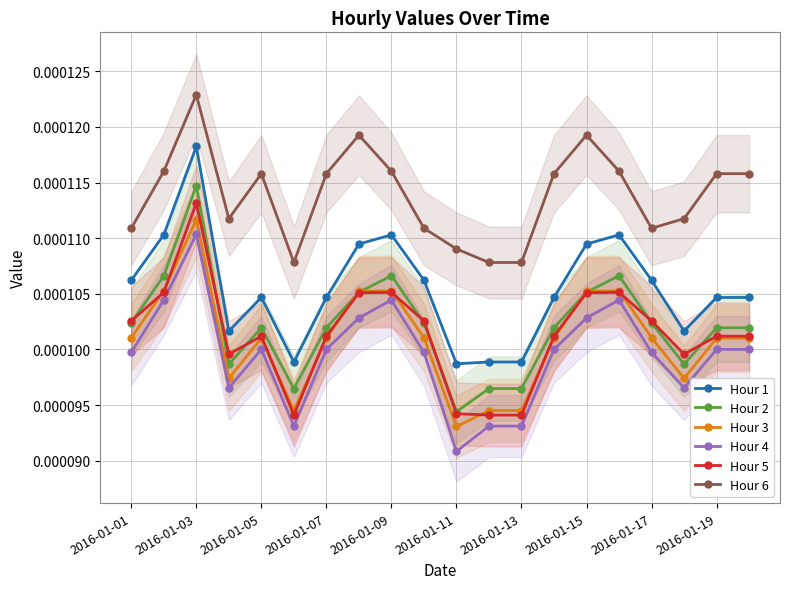

At which category does Hour 1 reach its first local peak?

2016-01-03